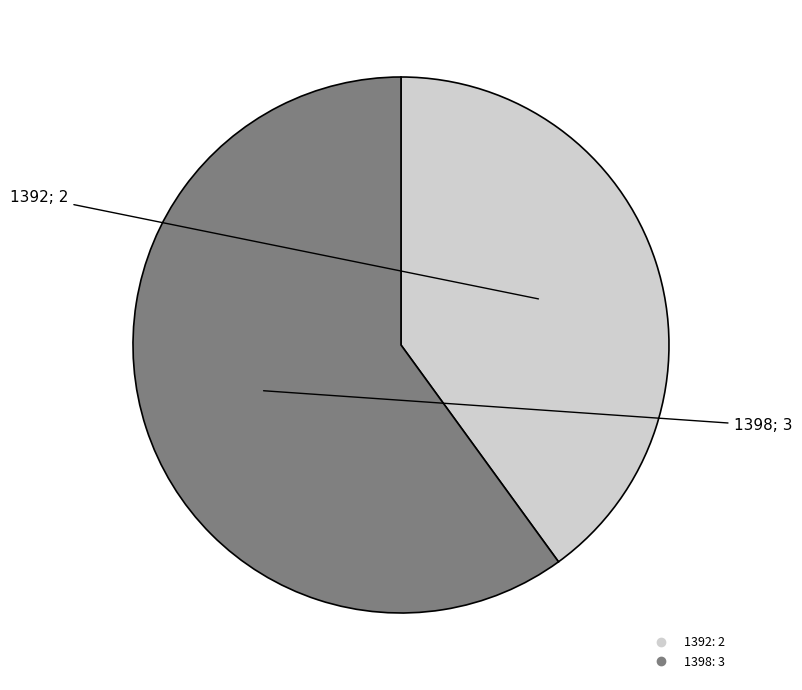

Is there a majority slice in this chart?

Yes